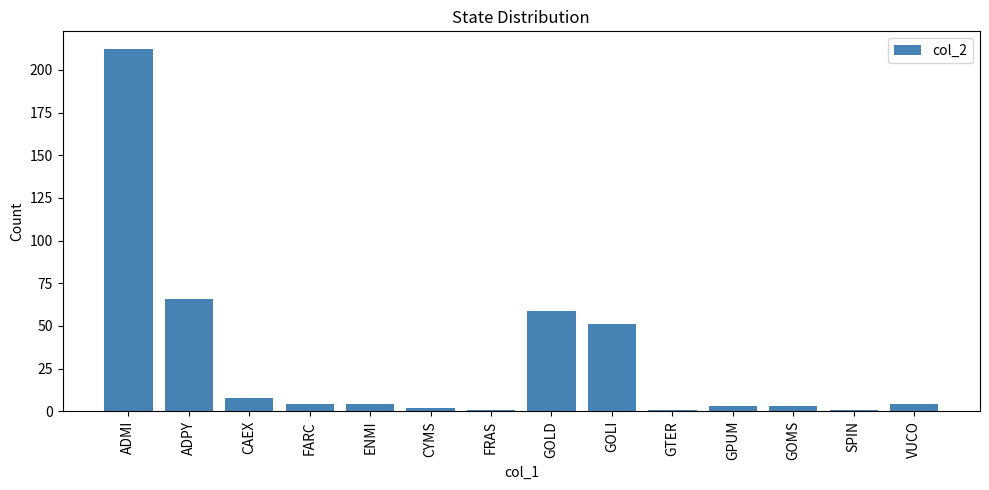

Are the bars horizontal?

No